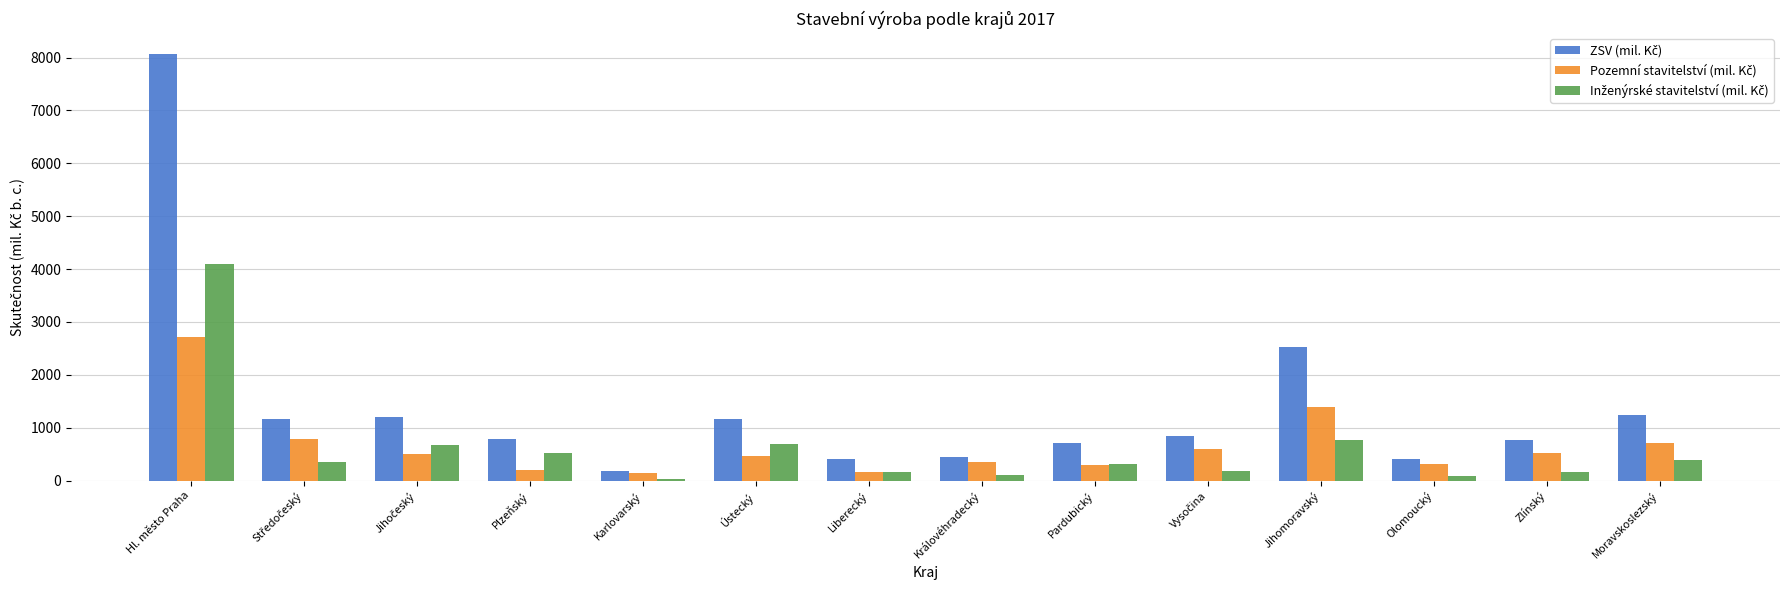

At which category is the sum across all series the highest?

Hl. město Praha